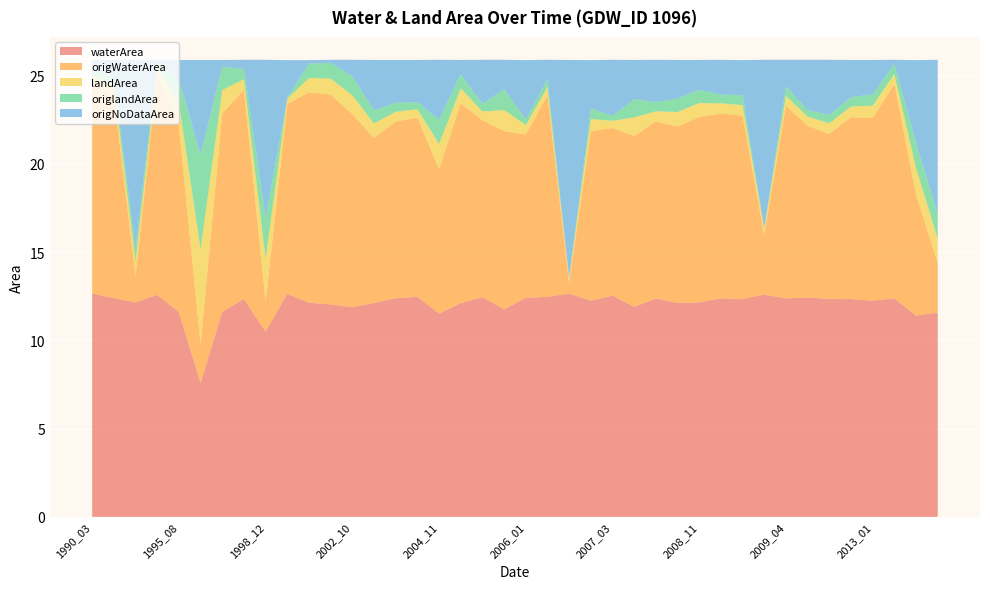

Reading right to left, list all the values displayed in this chart.

waterArea: 2015_07=11.6	2014_12=11.4	2013_02=12.4	2013_01=12.2	2010_12=12.3	2010_04=12.3	2010_03=12.4	2009_04=12.4	2009_03=12.6	2009_02=12.3	2009_01=12.4	2008_11=12.2	2008_10=12.1	2008_02=12.4	2007_11=11.9	2007_03=12.5	2006_05=12.2	2006_03=12.7	2006_02=12.5	2006_01=12.4	2005_07=11.8	2005_02=12.4	2004_12=12.1	2004_11=11.5	2004_03=12.5	2004_02=12.4	2003_11=12.1	2002_10=11.9	2002_07=12.0	2001_06=12.1	2001_05=12.6	1998_12=10.5	1996_12=12.3	1996_08=11.6	1995_12=7.6	1995_08=11.6	1994_02=12.6	1993_12=12.2	1993_04=12.4	1990_03=12.7
origWaterArea: 2015_07=2.8	2014_12=6.8	2013_02=12.1	2013_01=10.3	2010_12=10.3	2010_04=9.3	2010_03=9.7	2009_04=10.9	2009_03=3.4	2009_02=10.4	2009_01=10.5	2008_11=10.5	2008_10=10.0	2008_02=10.0	2007_11=9.7	2007_03=9.5	2006_05=9.6	2006_03=0.6	2006_02=11.4	2006_01=9.3	2005_07=10.1	2005_02=10.0	2004_12=11.3	2004_11=8.2	2004_03=10.2	2004_02=10.0	2003_11=9.3	2002_10=10.9	2002_07=11.9	2001_06=11.9	2001_05=10.8	1998_12=1.7	1996_12=11.8	1996_08=11.2	1995_12=2.2	1995_08=10.5	1994_02=12.5	1993_12=1.5	1993_04=11.5	1990_03=12.1
landArea: 2015_07=1.4	2014_12=1.5	2013_02=0.6	2013_01=0.7	2010_12=0.6	2010_04=0.6	2010_03=0.5	2009_04=0.6	2009_03=0.4	2009_02=0.6	2009_01=0.6	2008_11=0.8	2008_10=0.8	2008_02=0.6	2007_11=1.1	2007_03=0.4	2006_05=0.7	2006_03=0.3	2006_02=0.5	2006_01=0.5	2005_07=1.2	2005_02=0.5	2004_12=0.8	2004_11=1.4	2004_03=0.5	2004_02=0.6	2003_11=0.8	2002_10=1.1	2002_07=0.9	2001_06=0.8	2001_05=0.3	1998_12=2.5	1996_12=0.6	1996_08=1.3	1995_12=5.4	1995_08=1.3	1994_02=0.4	1993_12=0.8	1993_04=0.6	1990_03=0.3
origlandArea: 2015_07=1.4	2014_12=1.4	2013_02=0.6	2013_01=0.6	2010_12=0.5	2010_04=0.5	2010_03=0.4	2009_04=0.5	2009_03=0.0	2009_02=0.6	2009_01=0.5	2008_11=0.8	2008_10=0.8	2008_02=0.5	2007_11=1.0	2007_03=0.3	2006_05=0.6	2006_03=0.0	2006_02=0.4	2006_01=0.3	2005_07=1.2	2005_02=0.4	2004_12=0.8	2004_11=1.4	2004_03=0.4	2004_02=0.5	2003_11=0.7	2002_10=1.1	2002_07=0.9	2001_06=0.8	2001_05=0.1	1998_12=2.3	1996_12=0.6	1996_08=1.3	1995_12=5.3	1995_08=1.3	1994_02=0.3	1993_12=0.7	1993_04=0.5	1990_03=0.2
origNoDataArea: 2015_07=8.8	2014_12=4.7	2013_02=0.2	2013_01=1.9	2010_12=2.1	2010_04=3.1	2010_03=2.9	2009_04=1.5	2009_03=9.5	2009_02=2.0	2009_01=2.0	2008_11=1.7	2008_10=2.2	2008_02=2.4	2007_11=2.2	2007_03=3.2	2006_05=2.7	2006_03=12.4	2006_02=1.1	2006_01=3.4	2005_07=1.7	2005_02=2.5	2004_12=0.8	2004_11=3.4	2004_03=2.4	2004_02=2.4	2003_11=2.9	2002_10=0.9	2002_07=0.2	2001_06=0.2	2001_05=2.1	1998_12=8.9	1996_12=0.5	1996_08=0.4	1995_12=5.4	1995_08=1.1	1994_02=0.1	1993_12=10.7	1993_04=0.9	1990_03=0.6